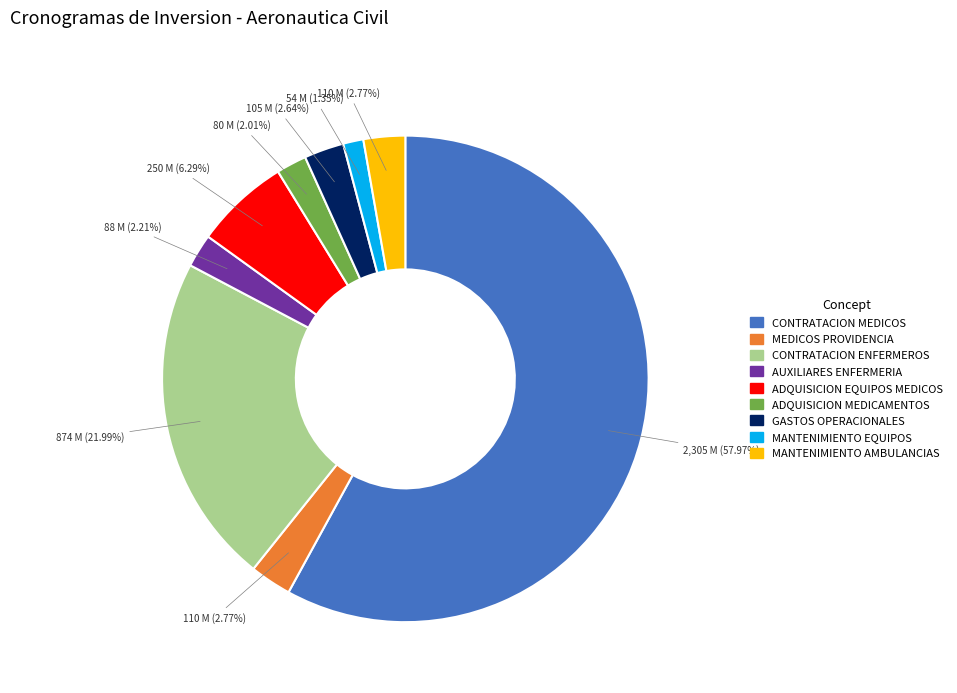

What percentage is the GASTOS OPERACIONALES slice, to the nearest percent?

3%